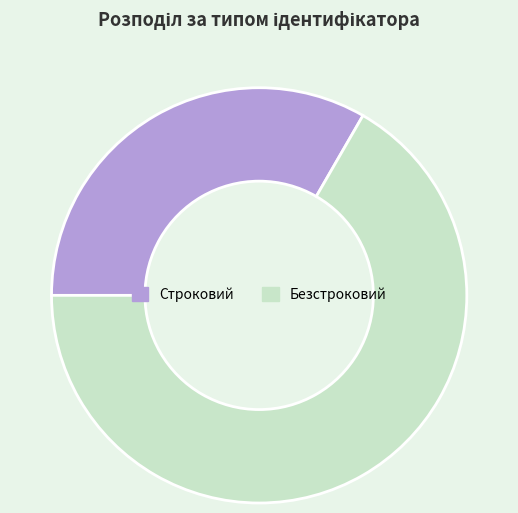

Which slice represents more than half of the pie?

Безстроковий